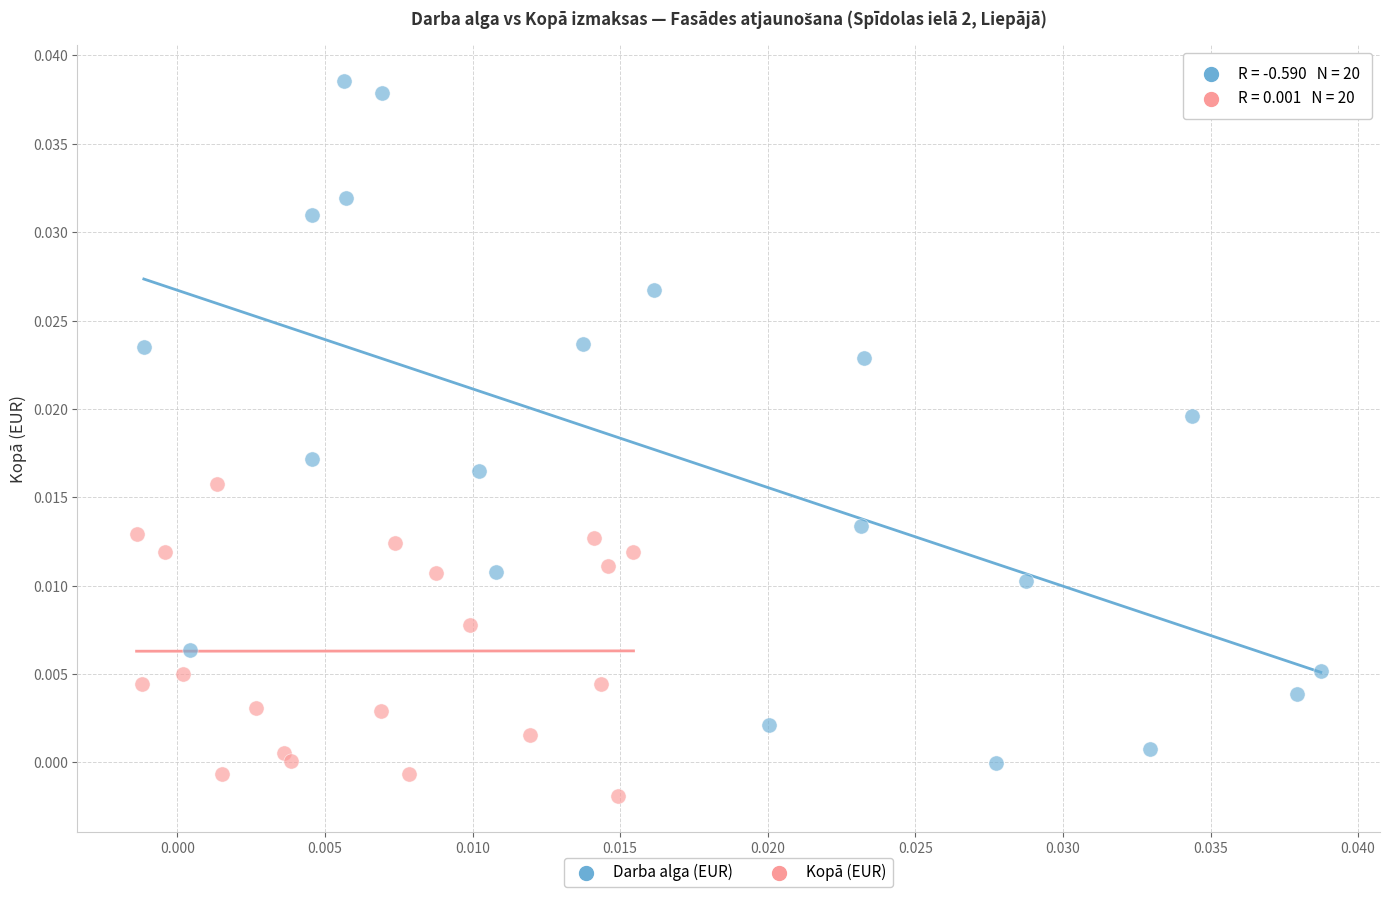

Which series has the widest spread of Y values?

Darba alga (EUR)